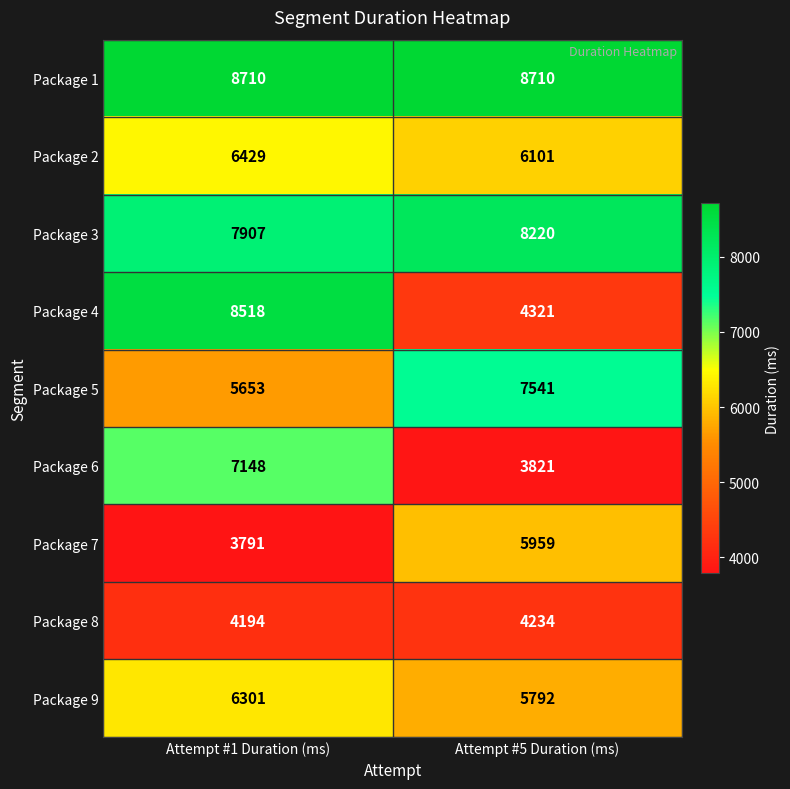

What is the minimum value shown in the chart?

3791